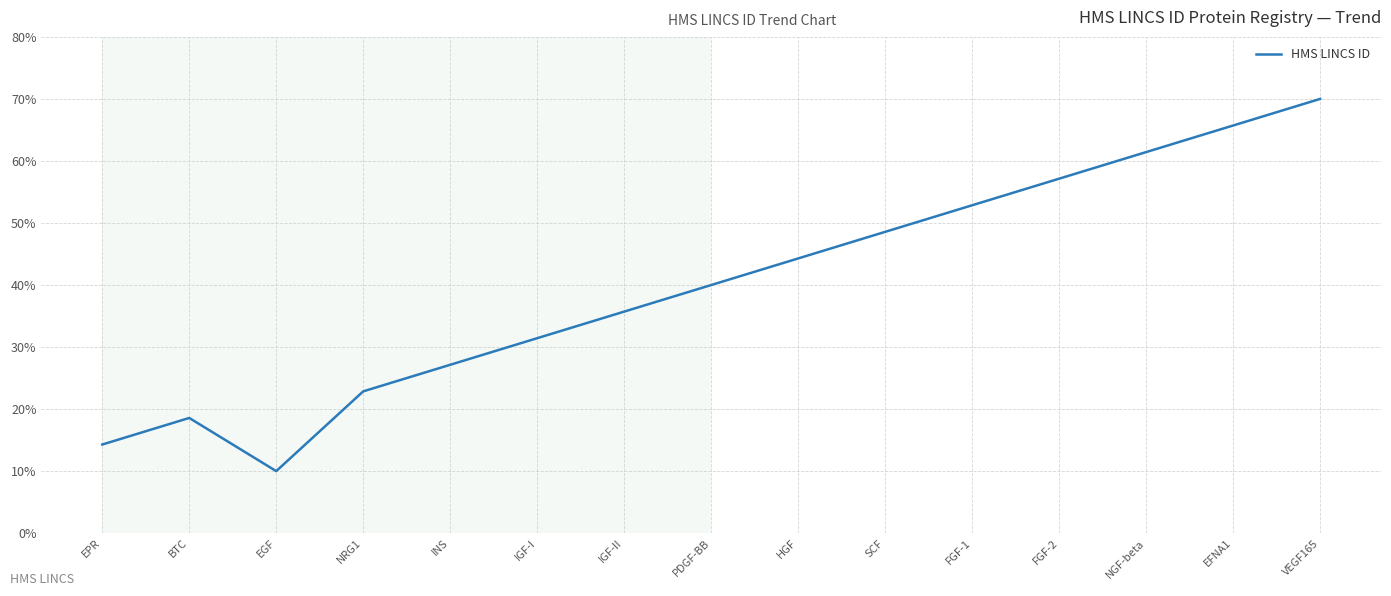

List the labels in order of value, smallest first.

EGF, EPR, BTC, NRG1, INS, IGF-I, IGF-II, PDGF-BB, HGF, SCF, FGF-1, FGF-2, NGF-beta, EFNA1, VEGF165